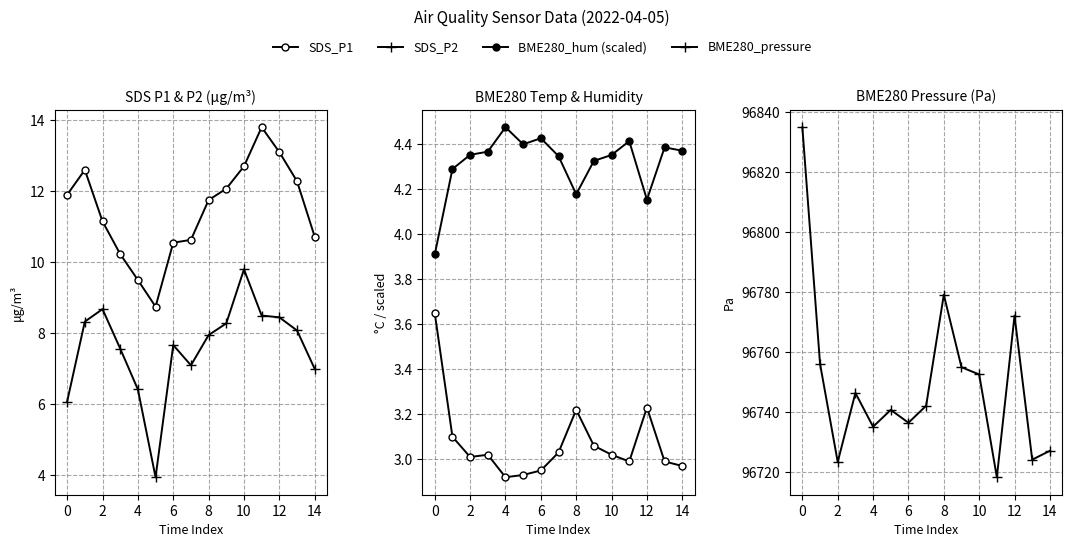

Where is BME280_pressure nearest to the value 96776?

8